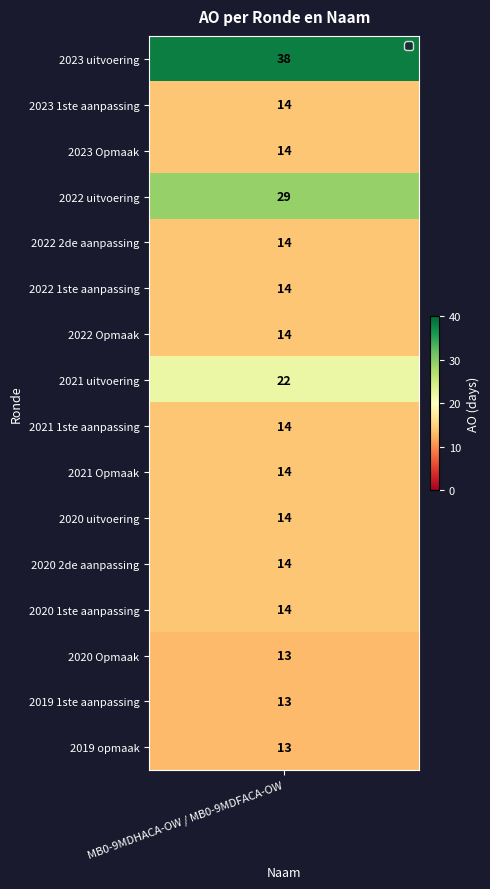

Which category has the highest value across all series?

2023 uitvoering